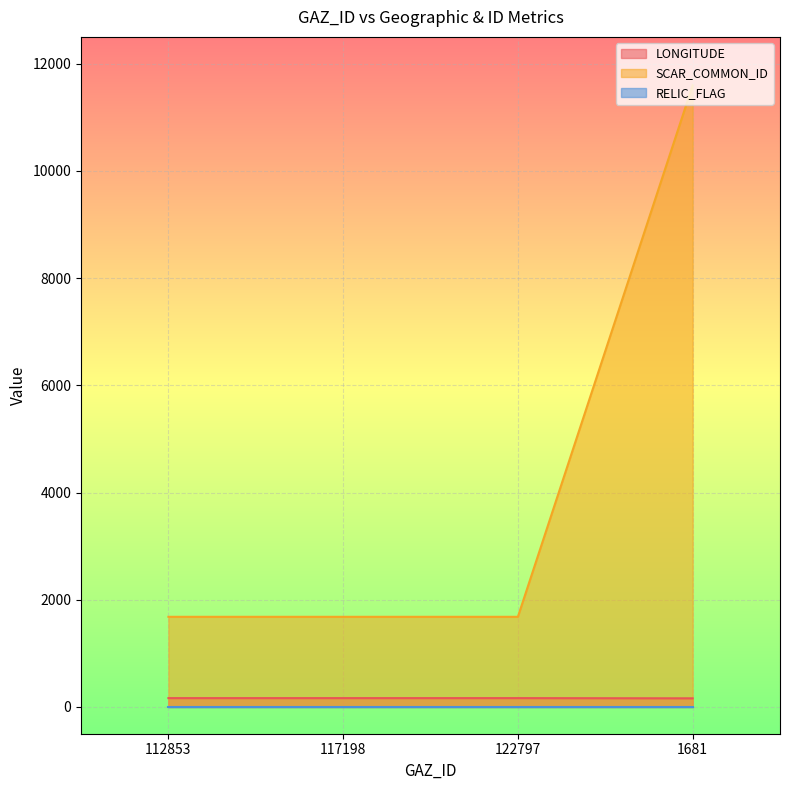

What is the minimum value for LONGITUDE?

160.3